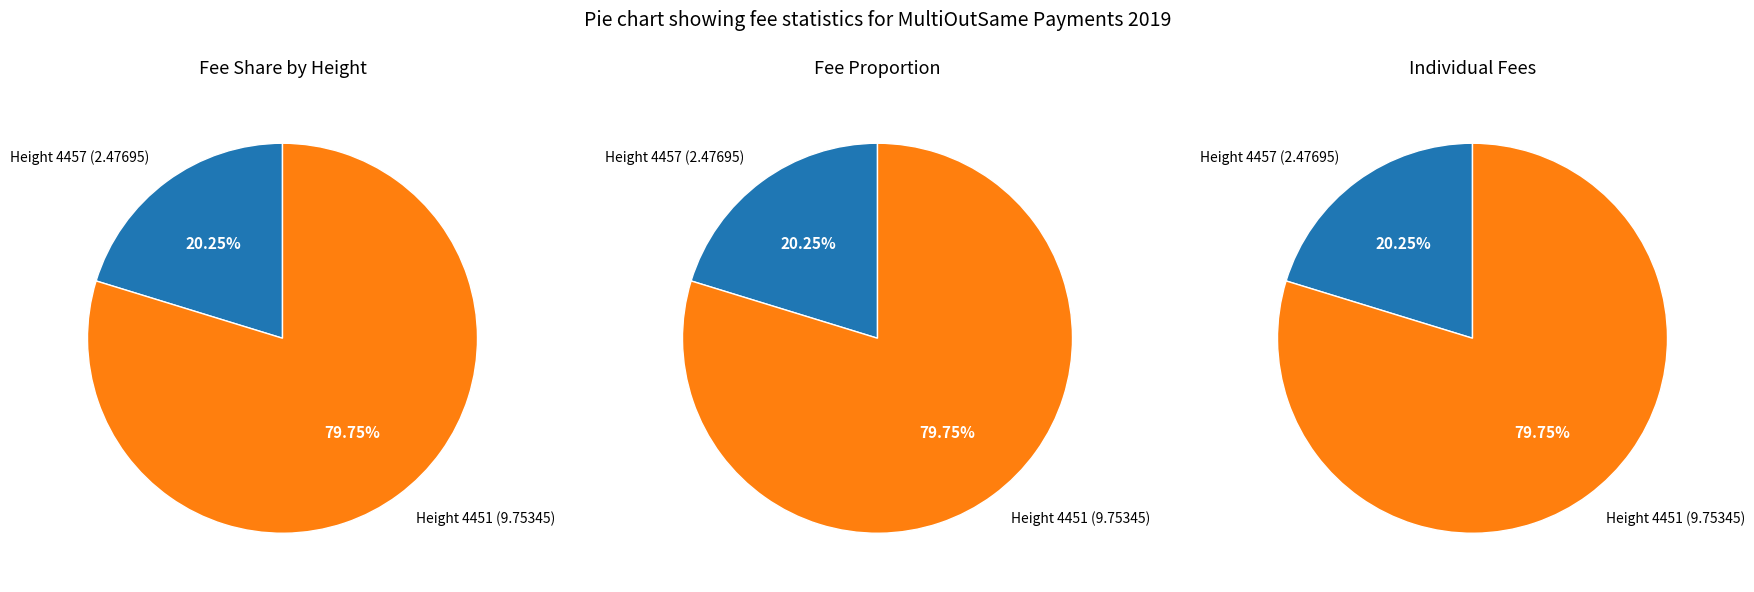

Combined, do 4457 and 4451 account for over 50%?

Yes